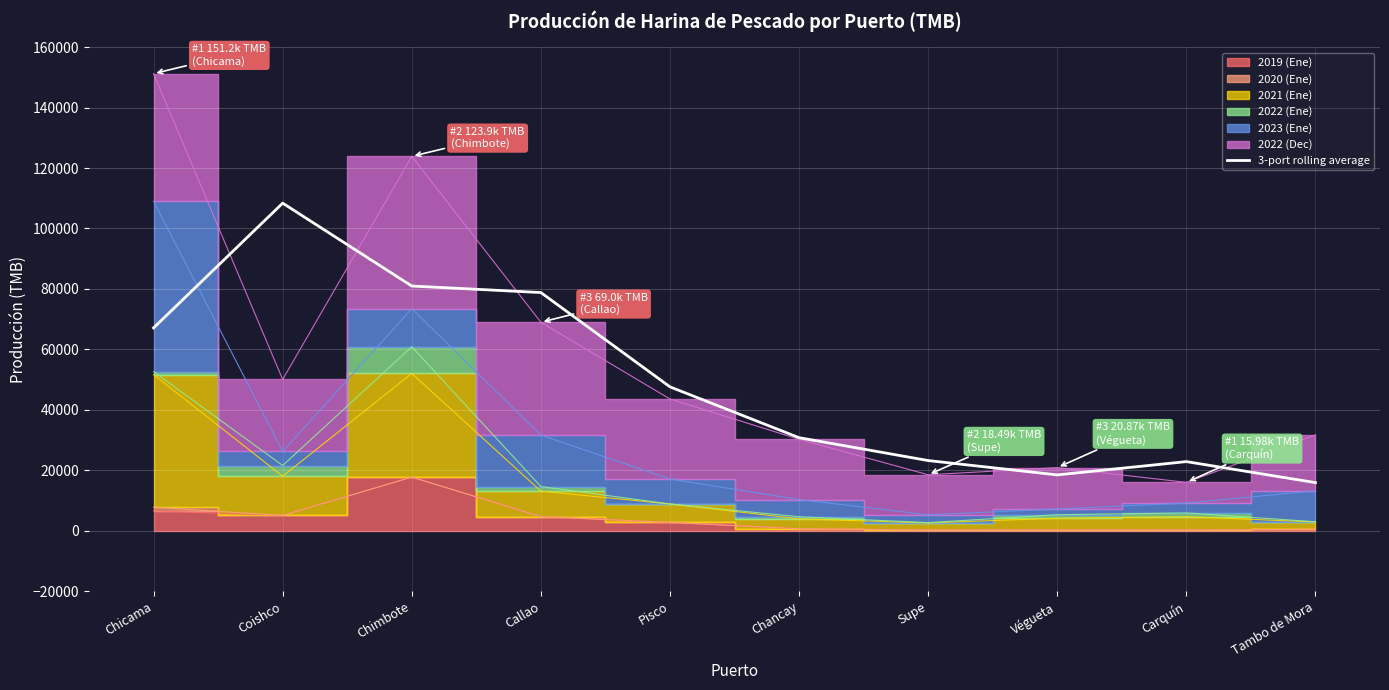

True or false: the data has more than 2 interior local peaks.

False